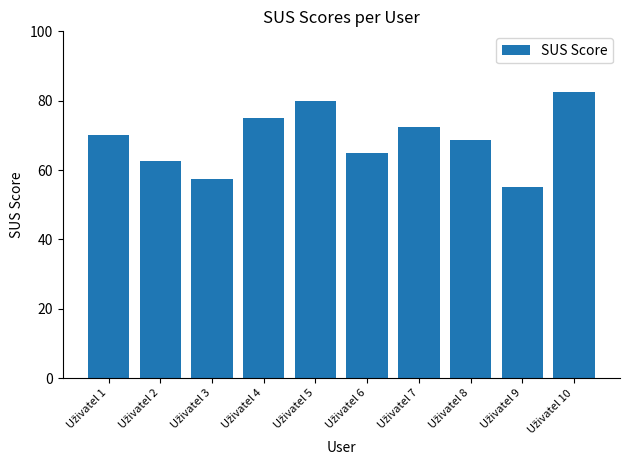

What is the value of the 9th bar from the left?

55.0